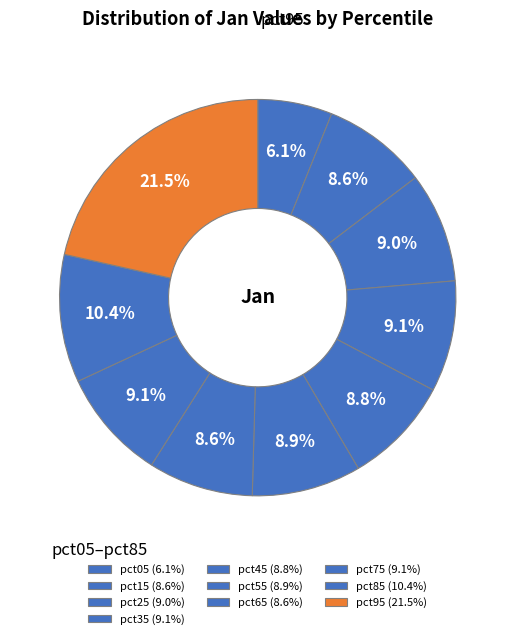

Do pct15 and pct55 together represent more than half of the pie?

No